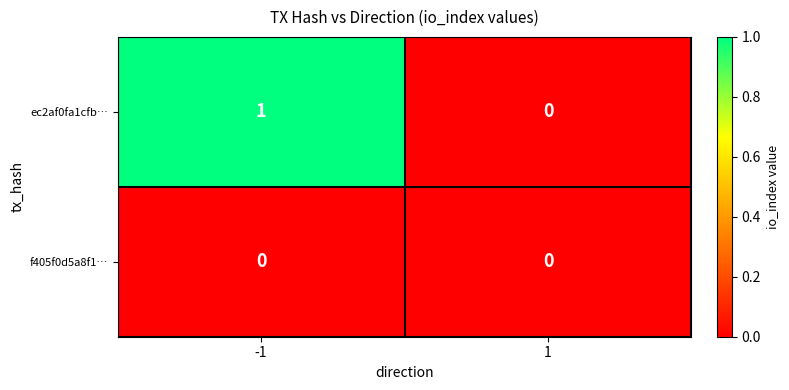

Which series has the largest range (max minus min)?

ec2af0fa1cfb…